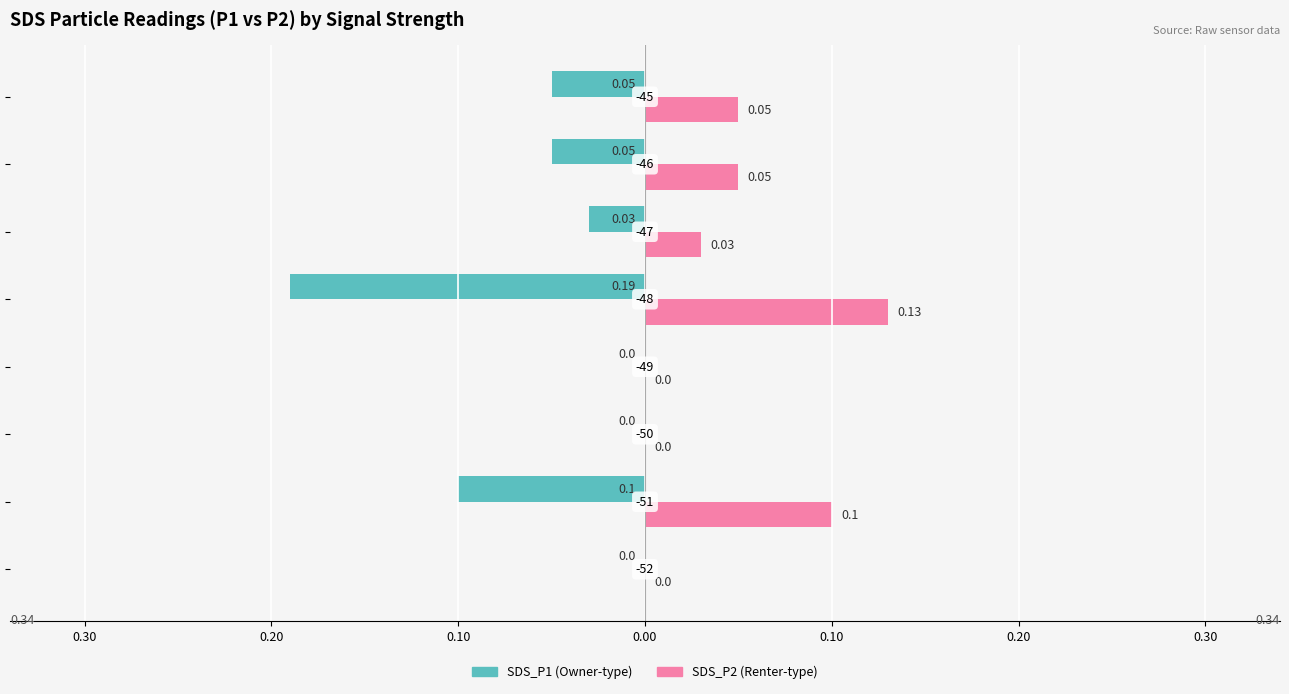

The SDS_P2 series shows -0.1 at 0.40. True or false?

False